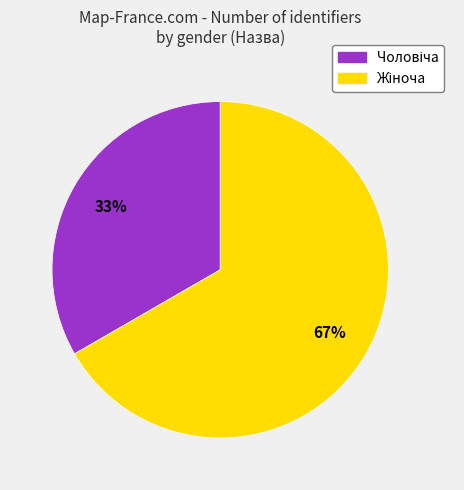

Is there a majority slice in this chart?

Yes